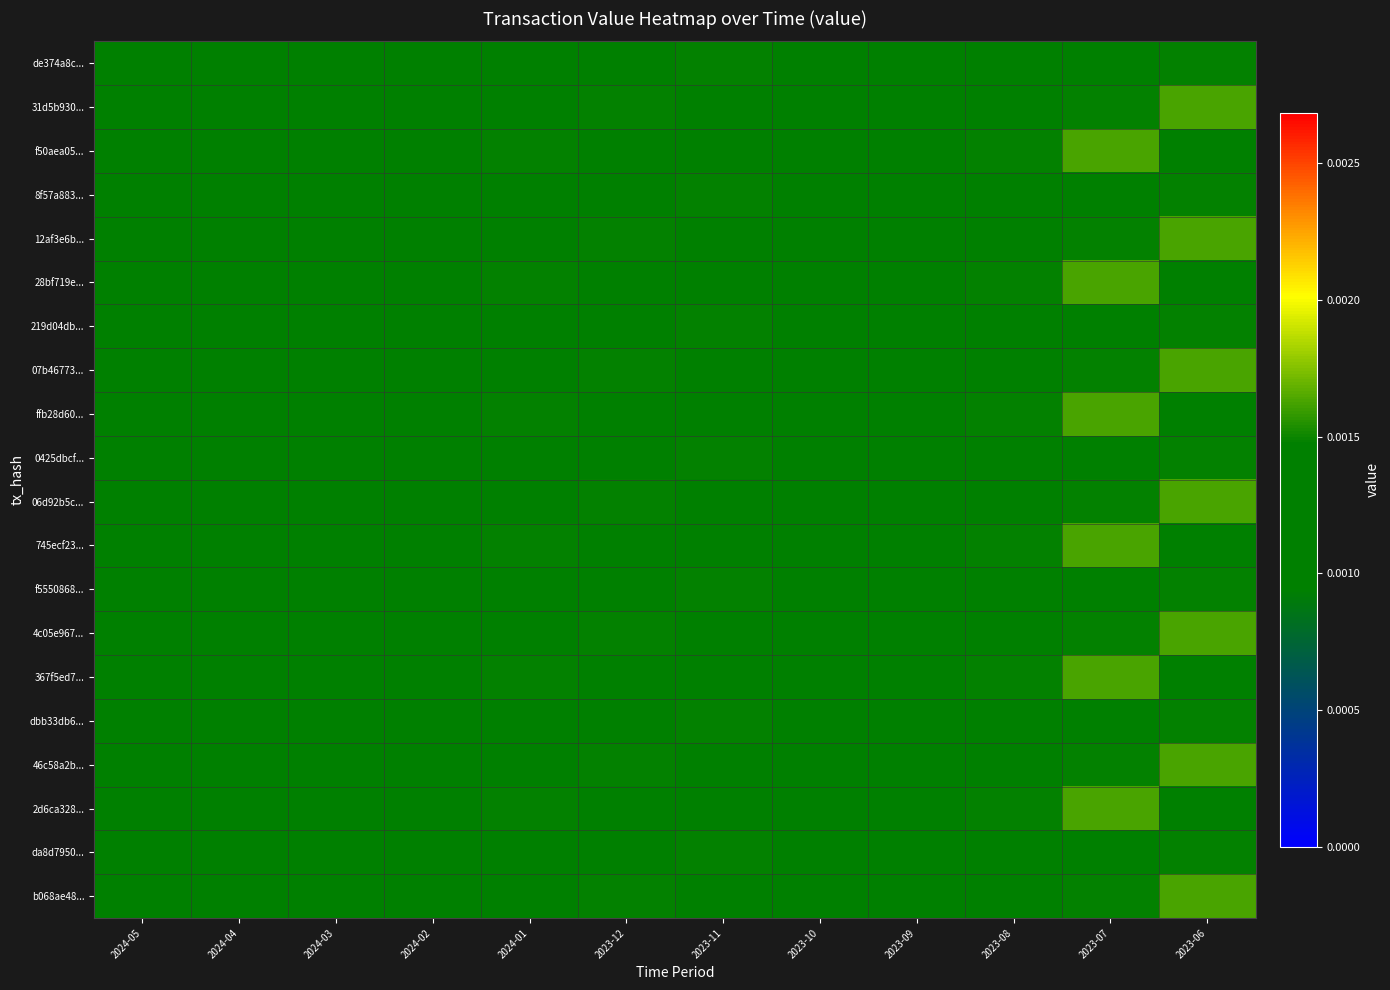

Rank the series by their maximum value, from highest to lowest.

31d5b930..., f50aea05..., 12af3e6b..., 28bf719e..., 07b46773..., ffb28d60..., 06d92b5c..., 745ecf23..., 4c05e967..., 367f5ed7..., 46c58a2b..., 2d6ca328..., b068ae48..., de374a8c..., 8f57a883..., 219d04db..., 0425dbcf..., f5550868..., dbb33db6..., da8d7950...